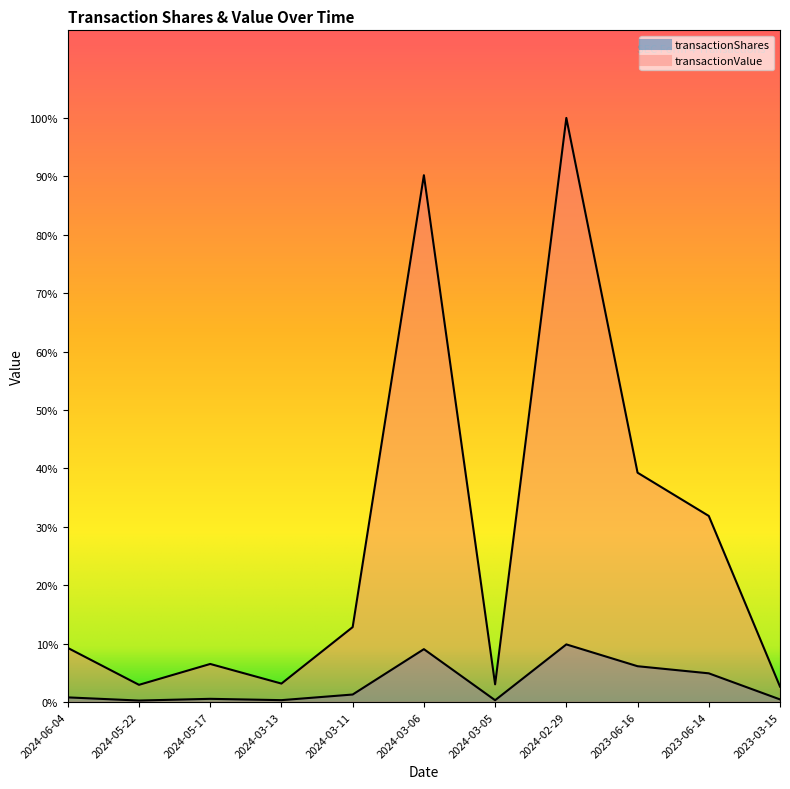

List the series in order of their overall mean, lowest first.

transactionShares, transactionValue